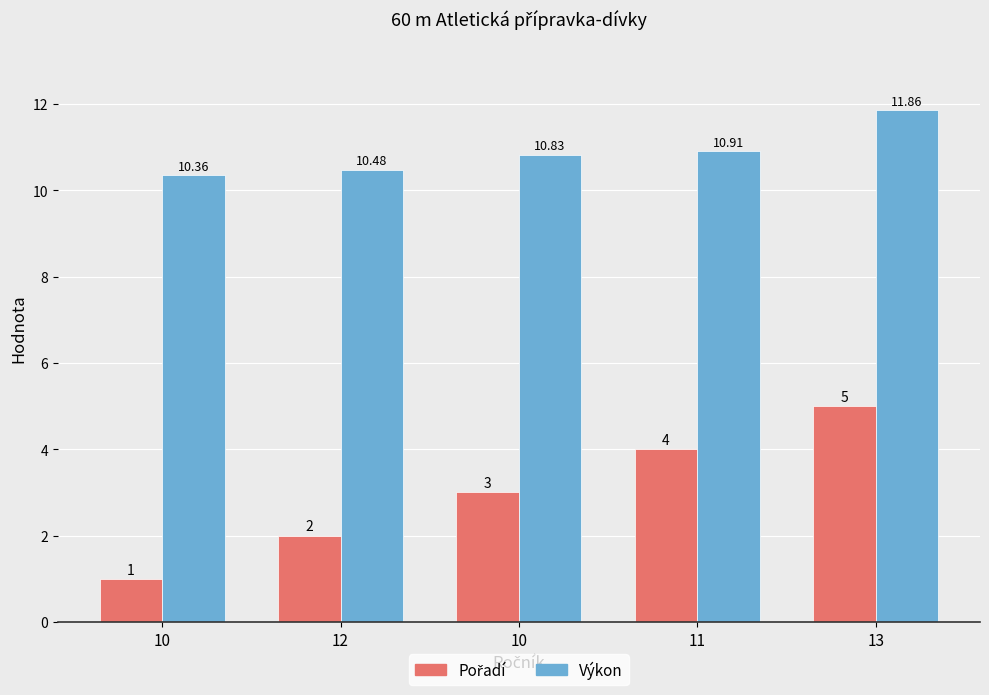

Reading left to right, list all the values displayed in this chart.

Pořadí: 1.0	2.0	3.0	4.0	5.0
Výkon: 10.4	10.5	10.8	10.9	11.9